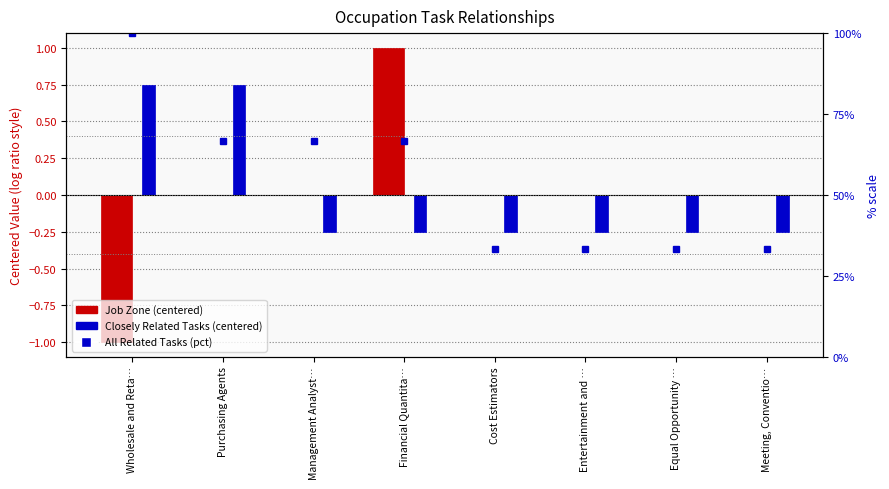

What are all the series names shown in the legend?

Job Zone, Closely Related Tasks, All Related Tasks (pct)